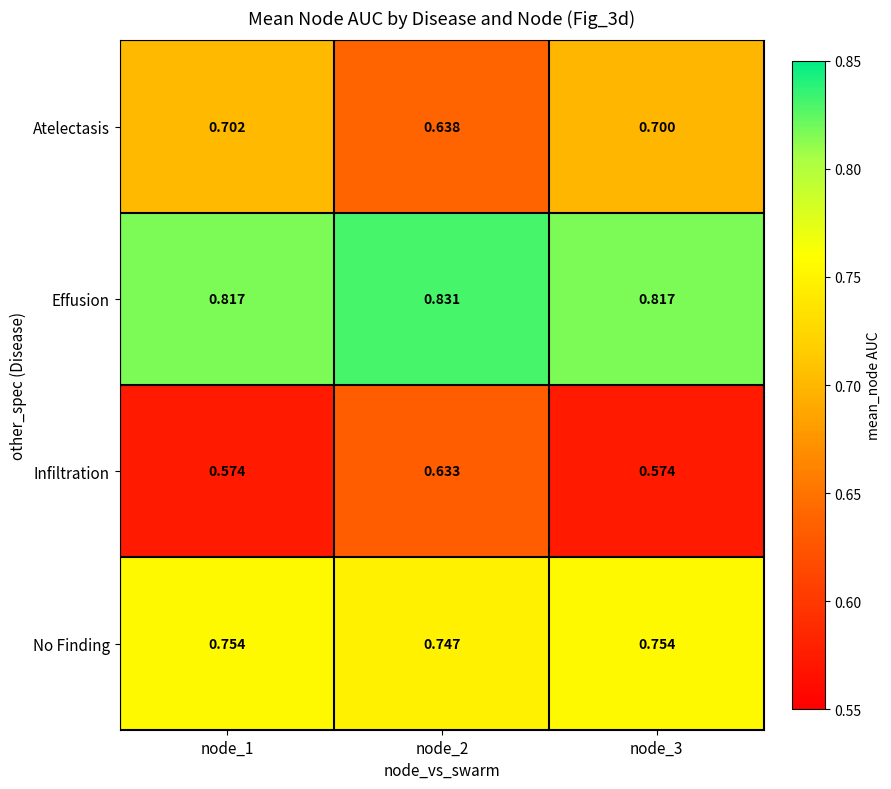

Rank the series by their maximum value, from lowest to highest.

Infiltration, Atelectasis, No Finding, Effusion